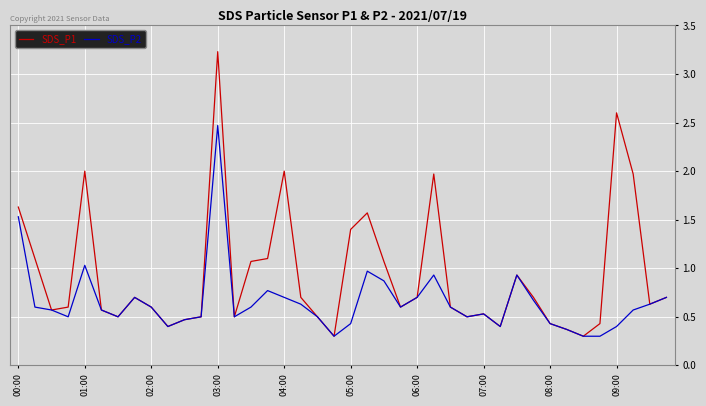

What are all the series names shown in the legend?

SDS_P1, SDS_P2